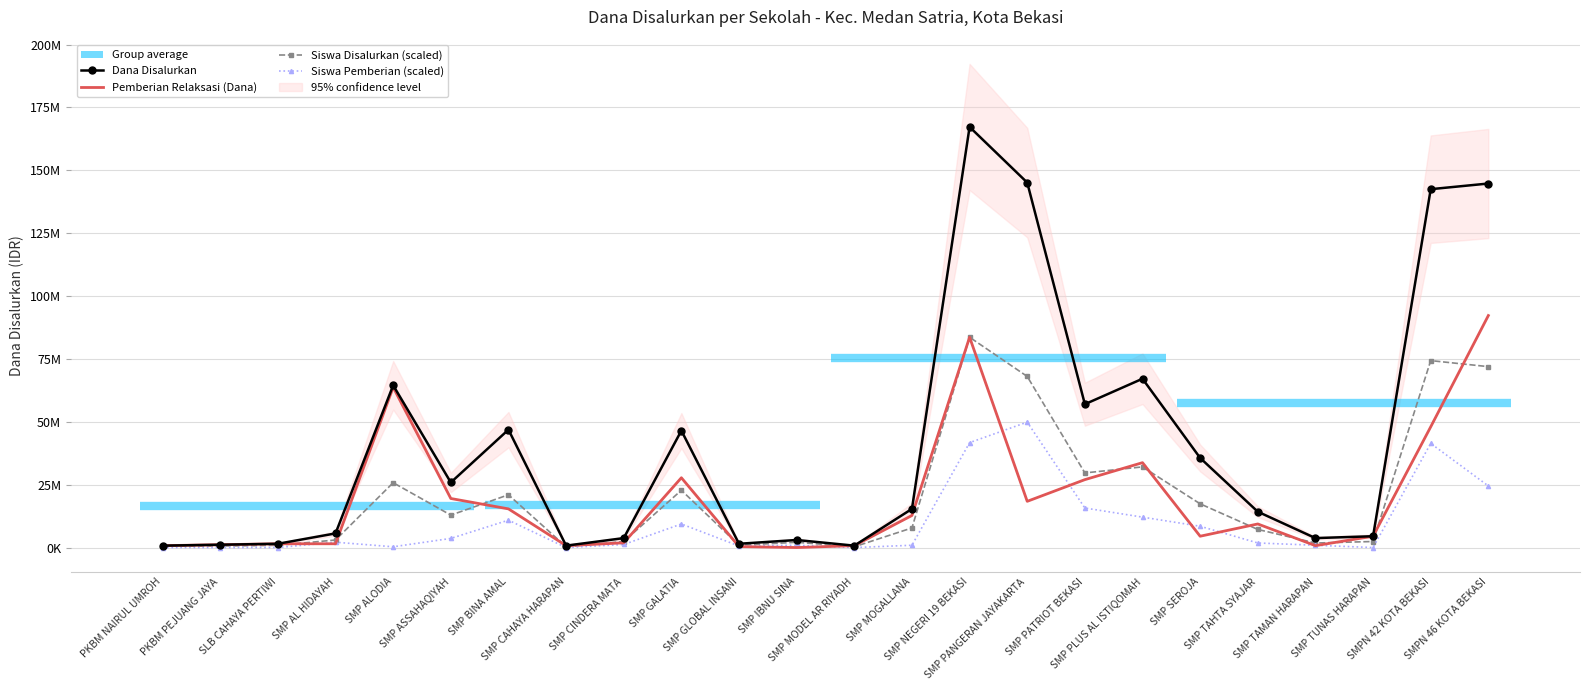

At which category does Dana Disalurkan reach its first local peak?

SMP ALODIA